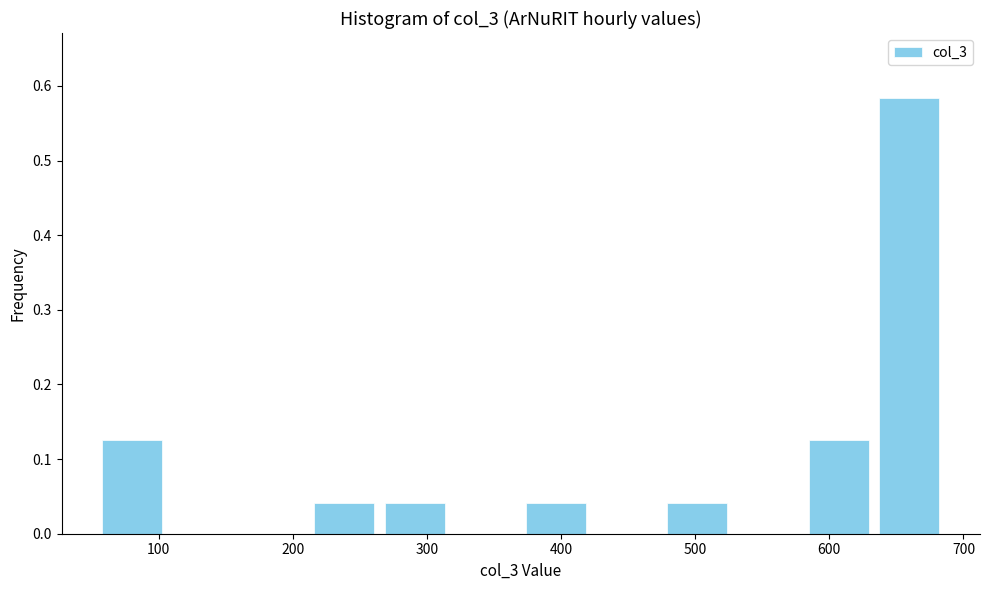

Reading left to right, list every bar in this chart as the range it spans on the x-axis followed by its height. Neither the bar edges nor the heights are printed on the chart, so give them approximately, as read against the axes.

50 to 110: 0.13
110 to 160: 0
160 to 210: 0
210 to 260: 0.04
260 to 320: 0.04
320 to 370: 0
370 to 420: 0.04
420 to 480: 0
480 to 530: 0.04
530 to 580: 0
580 to 630: 0.13
630 to 690: 0.58